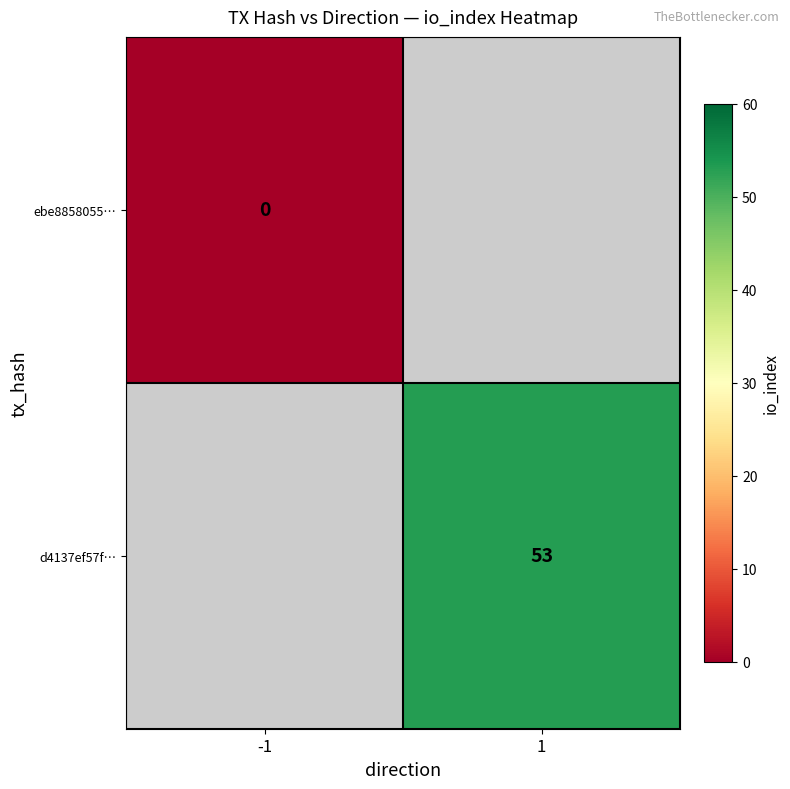

True or false: d4137ef57f… has a value of 53 at 1.

True